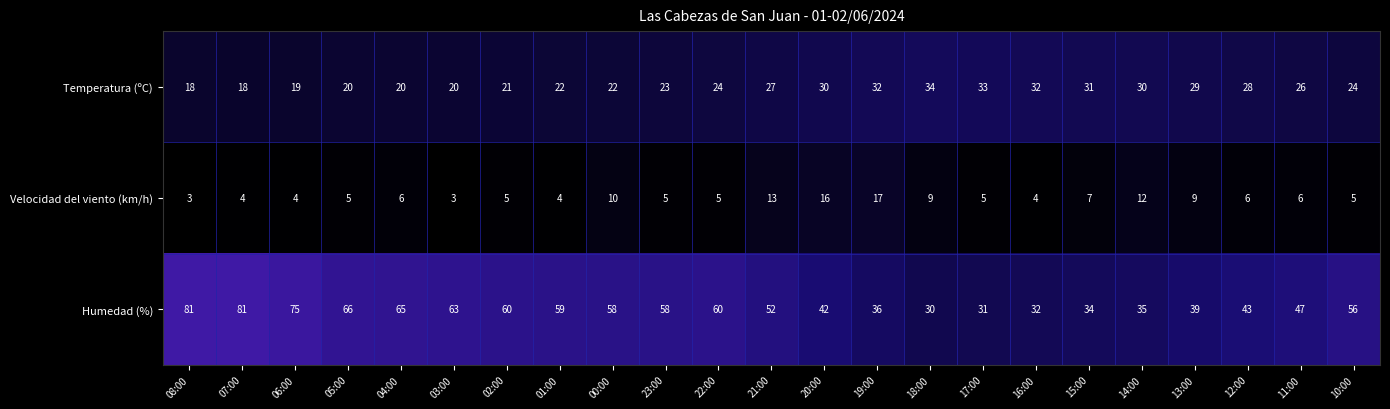

Rank the series at 02:00 from lowest to highest value.

Velocidad del viento (km/h), Temperatura (ºC), Humedad (%)